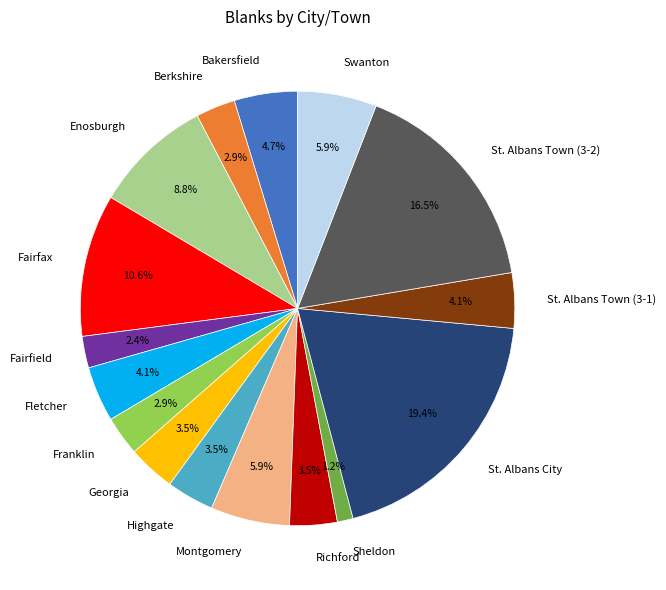

To the nearest percent, what is the difference between the Enosburgh and Georgia slice percentages?

5%